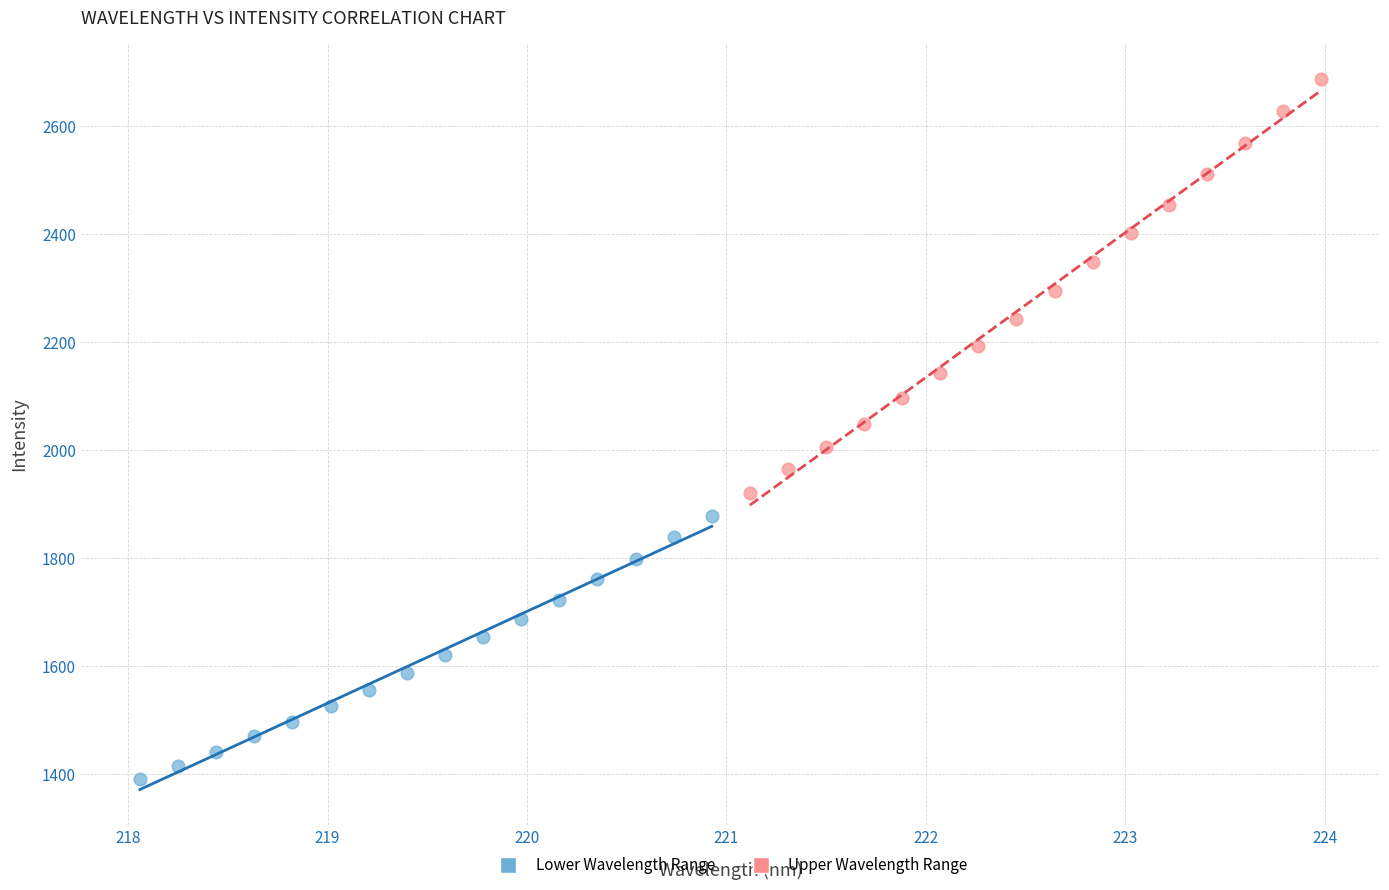

Which series has the widest spread of Y values?

Upper Wavelength Range